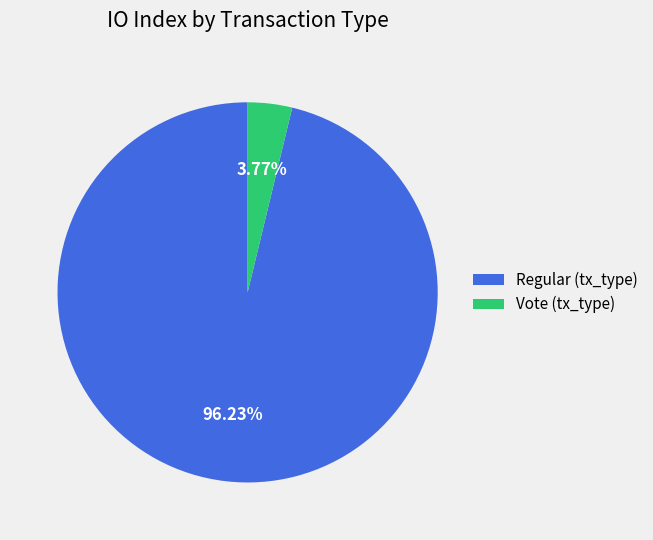

Rank the categories by value from lowest to highest.

Vote (tx_type), Regular (tx_type)